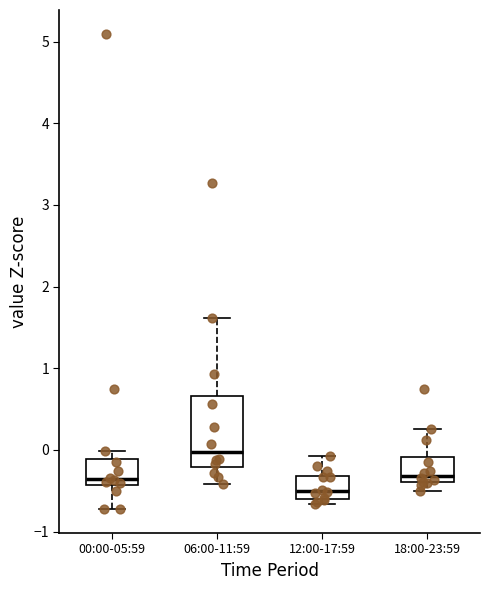

Which box's median line is the lowest?

12:00-17:59